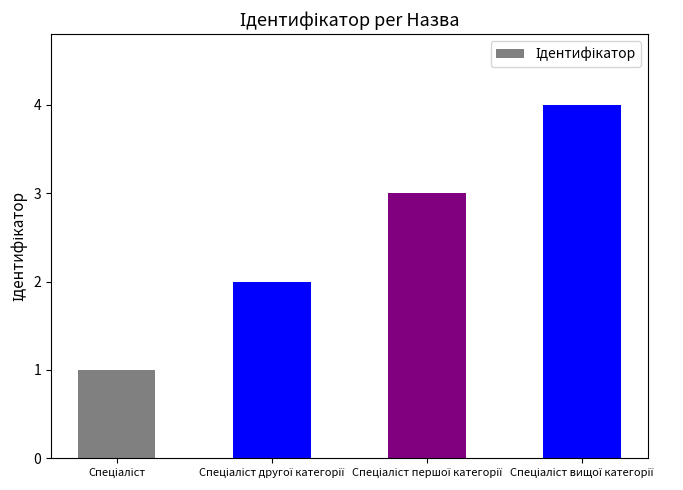

What is the minimum value shown in the chart?

1